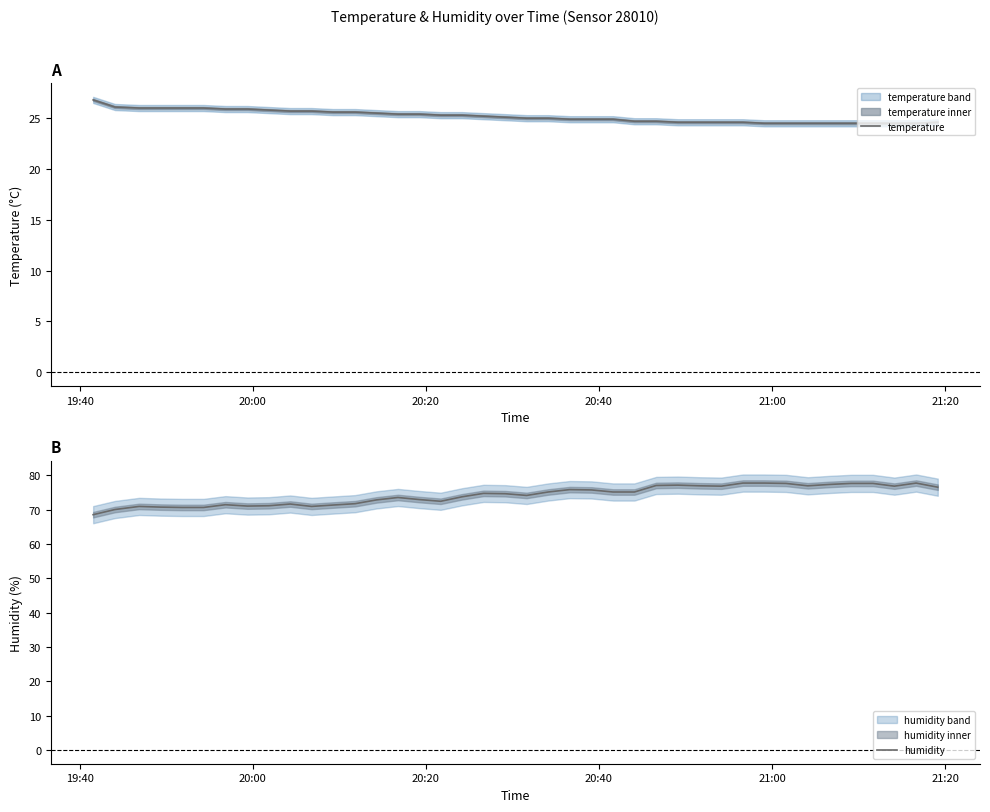

What are all the series names shown in the legend?

temperature, humidity